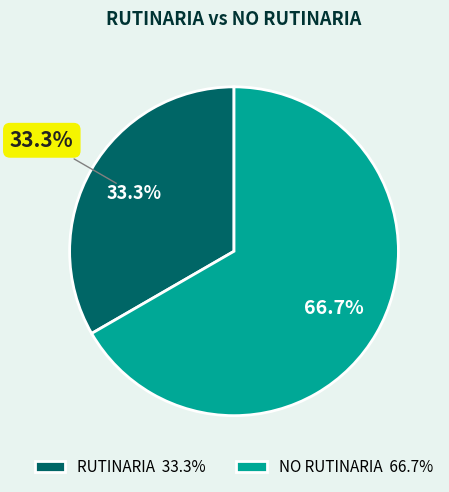

Between NO RUTINARIA and RUTINARIA, which is larger?

NO RUTINARIA